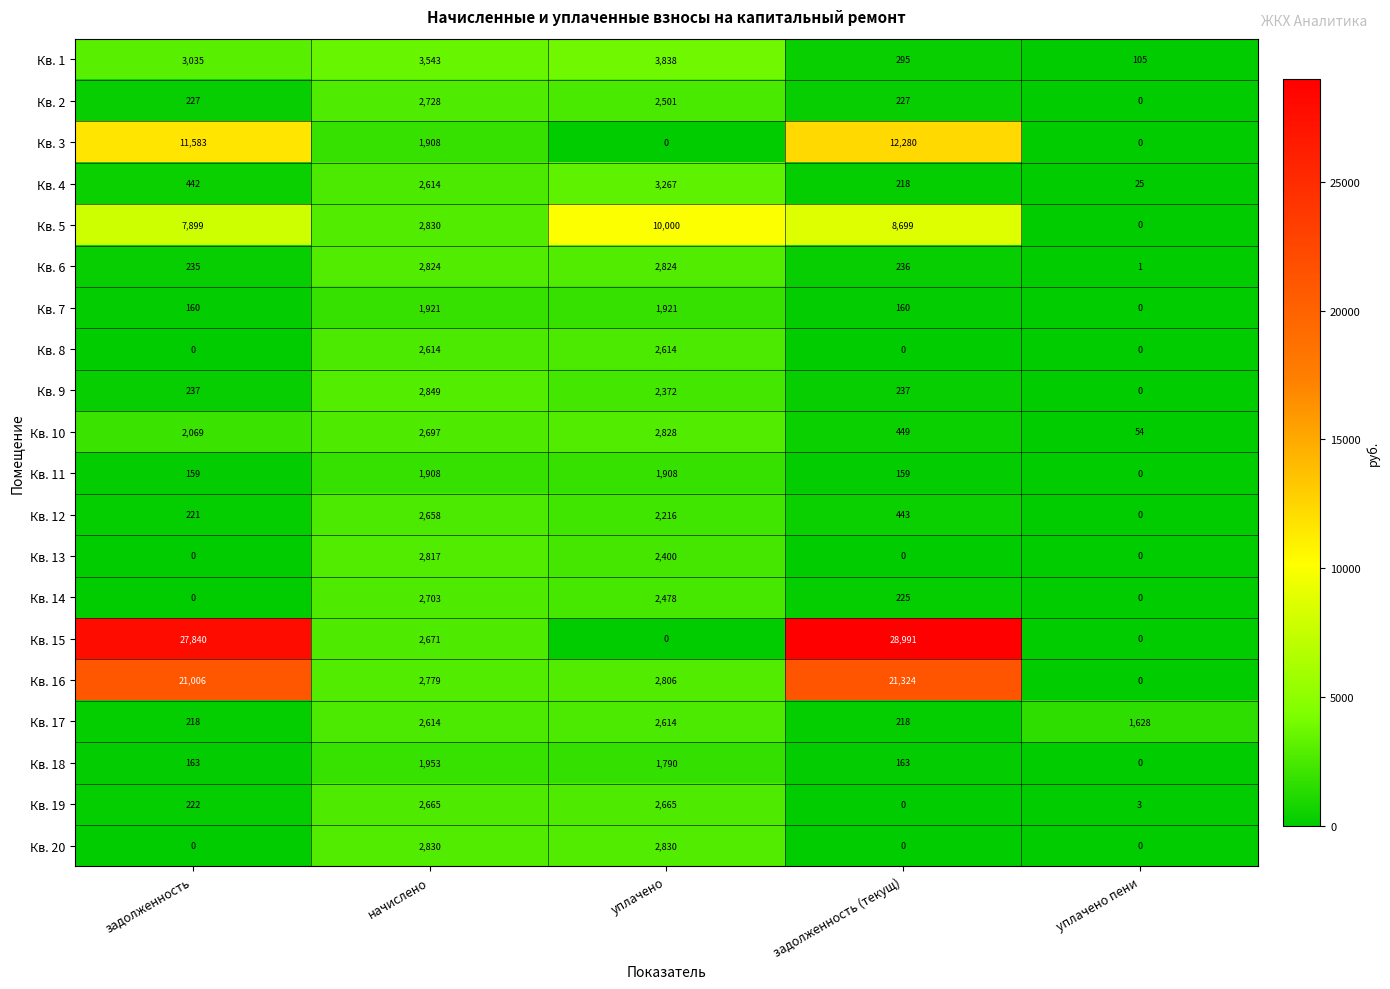

True or false: Кв. 3 has a value of 4189 at уплачено.

False